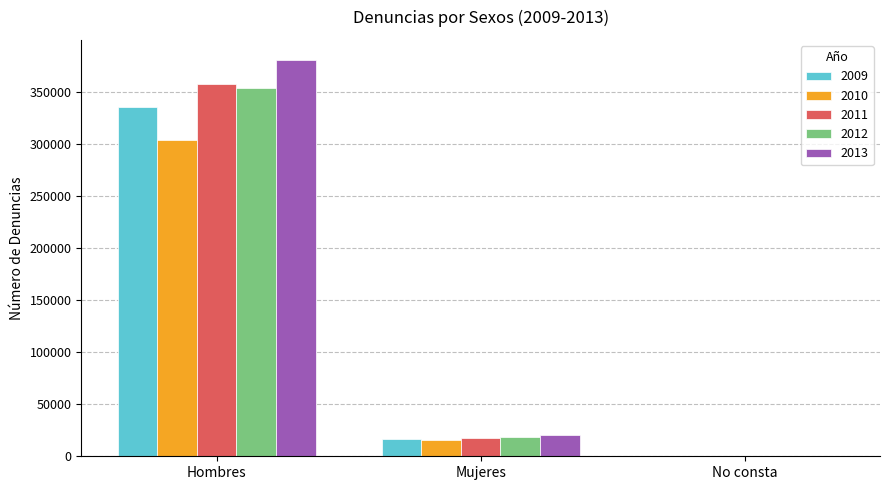

At which category is the sum across all series the highest?

Hombres